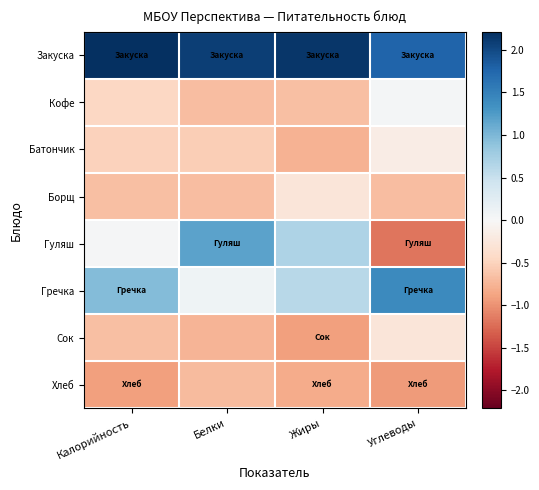

Which has a higher value, Калорийность or Белки?

Калорийность